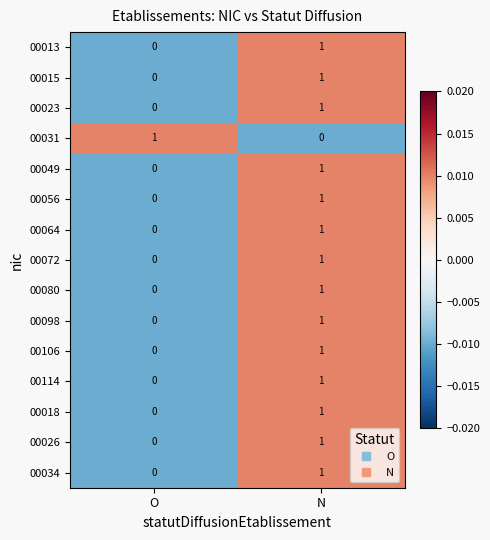

At which category is the sum across all series the highest?

N